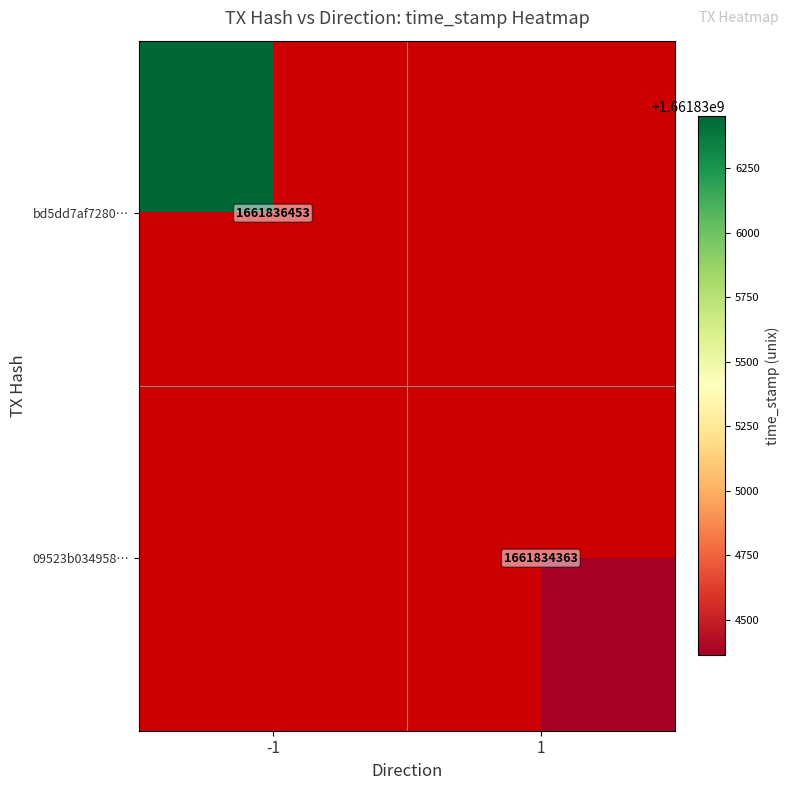

Is it true that 09523b034958… equals 582456519 at 1?

False